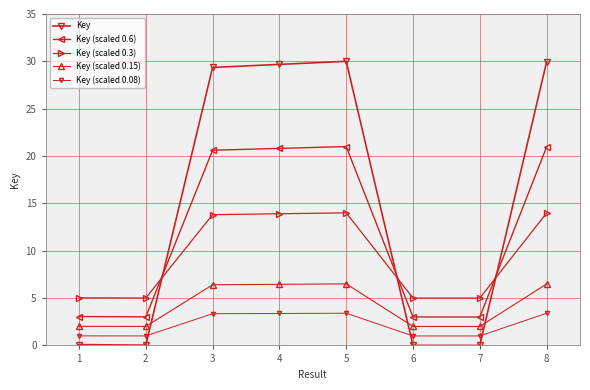

What is the value of the Key (scaled 0.15) point at the 2nd from the left?

2.0